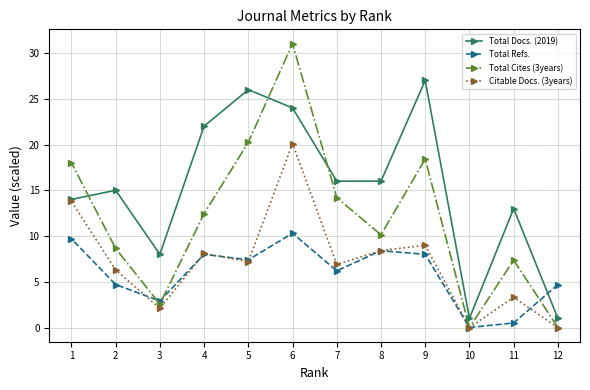

In Total Cites (3years), how many points are higher than both neighbors (excluding endpoints)?

3